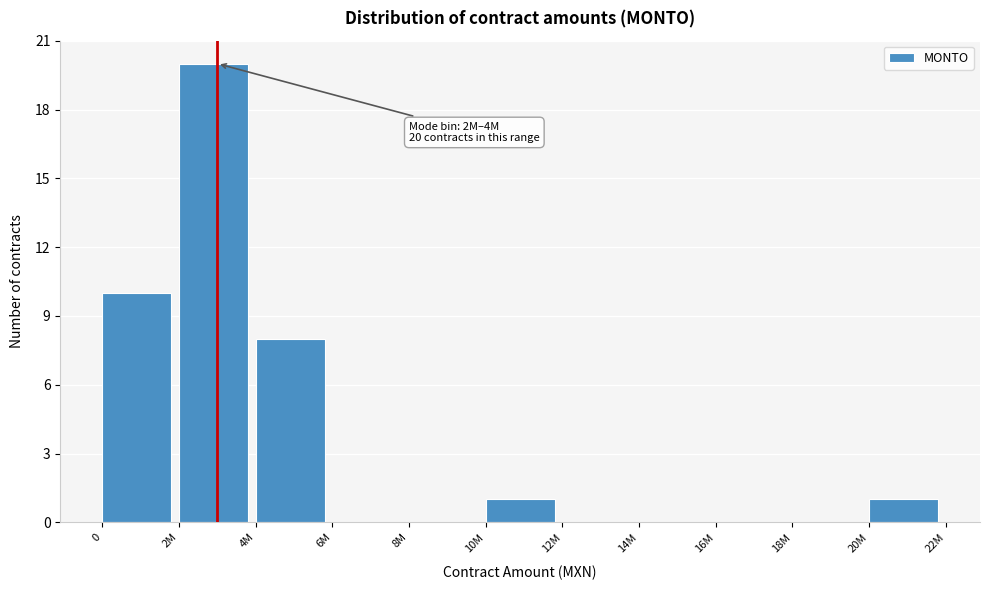

Reading left to right, list all the values displayed in this chart.

0=10	2M=20	4M=8	6M=0	8M=0	10M=1	12M=0	14M=0	16M=0	18M=0	20M=1